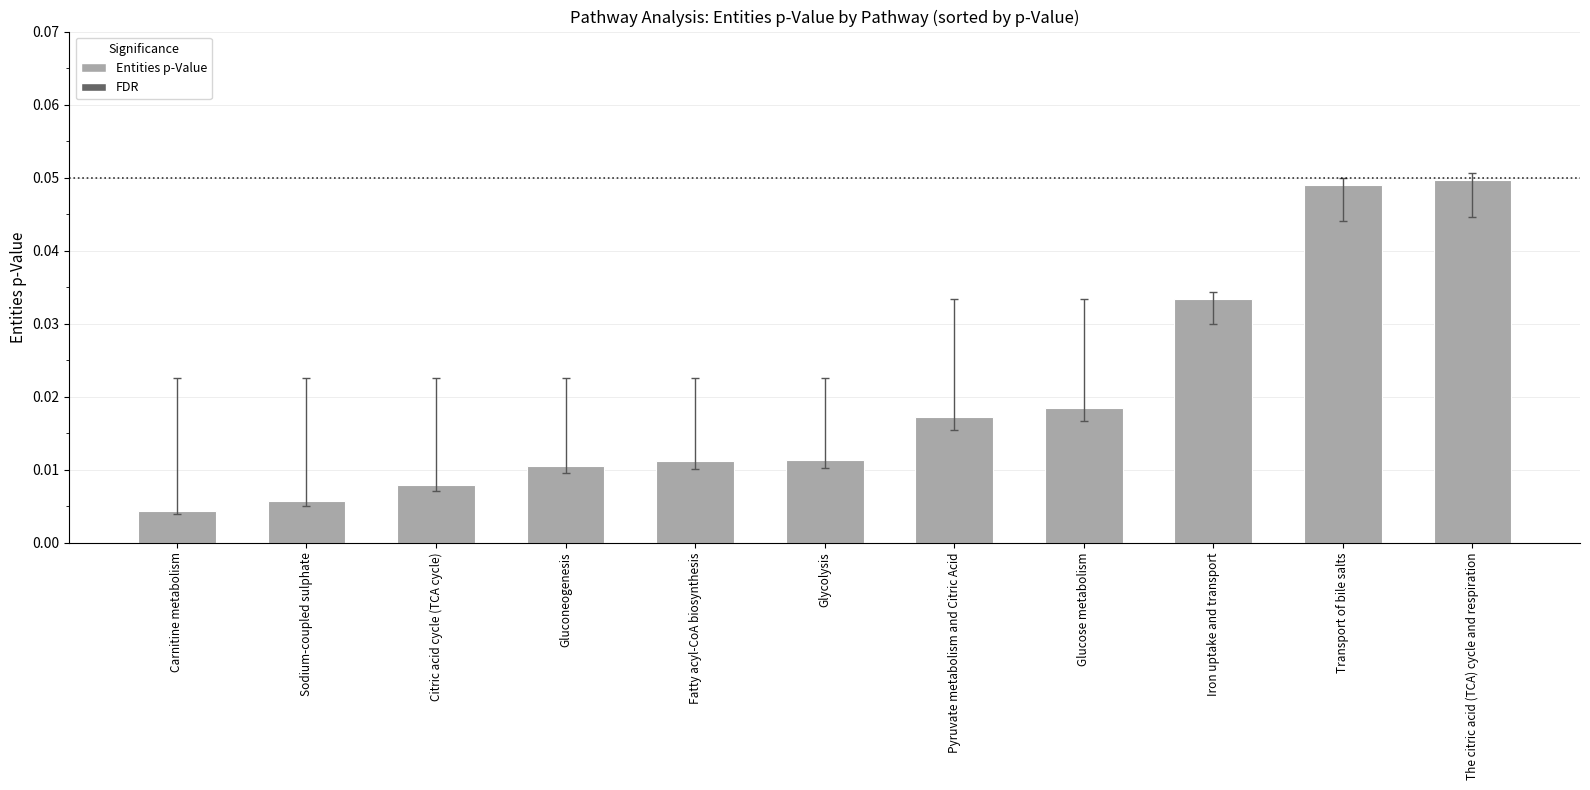

Count the number of data series in this chart.

1